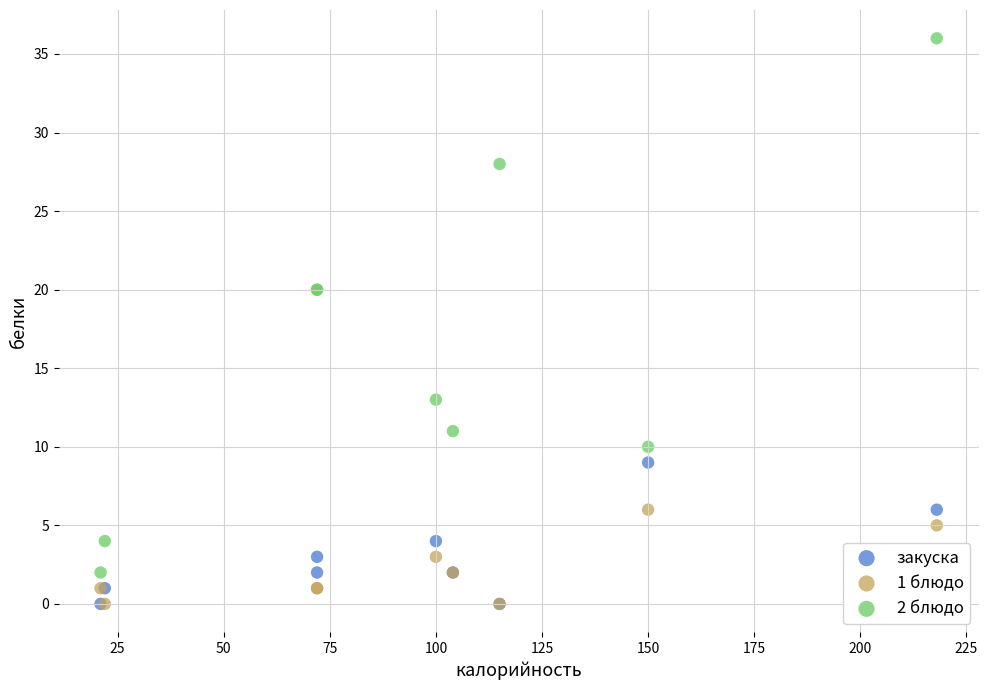

What are all the series names shown in the legend?

закуска, 1 блюдо, 2 блюдо